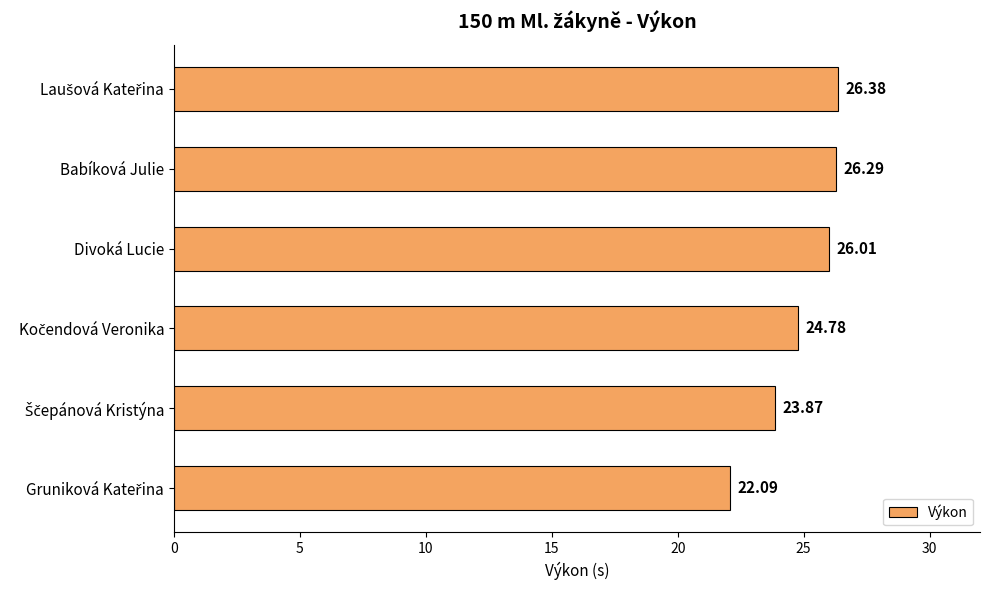

What is the difference between the maximum and minimum values?

4.3